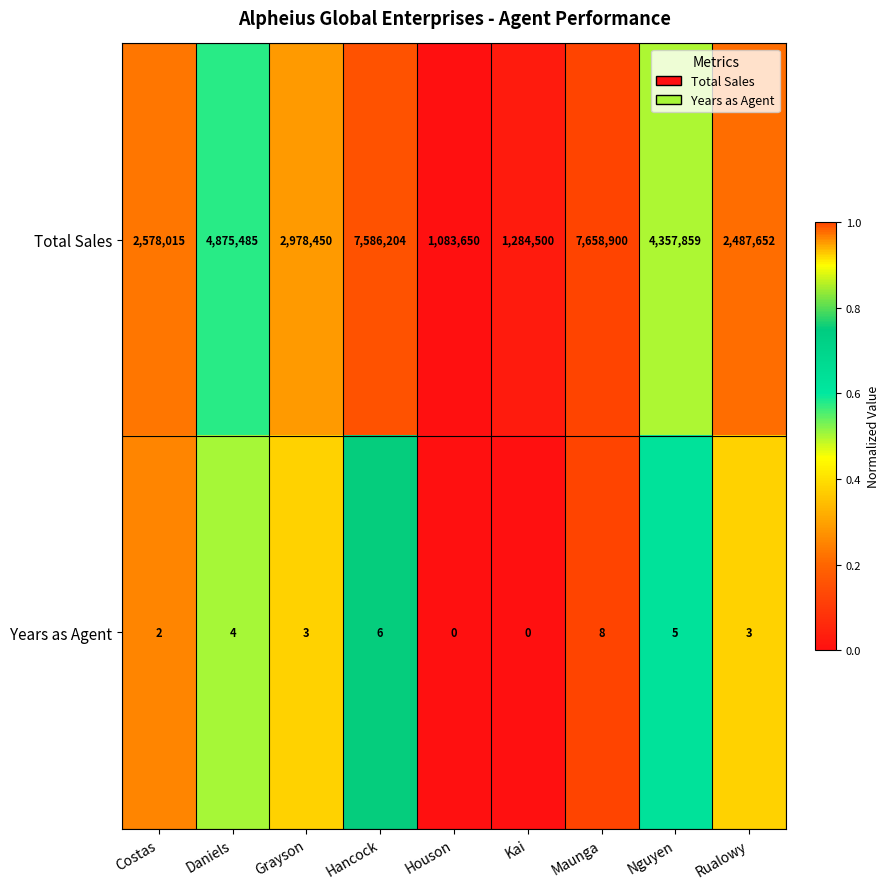

Reading right to left, list all the values displayed in this chart.

Total Sales: 2487652	4357859	7658900	1284500	1083650	7586204	2978450	4875485	2578015
Years as Agent: 3	5	8	0	0	6	3	4	2